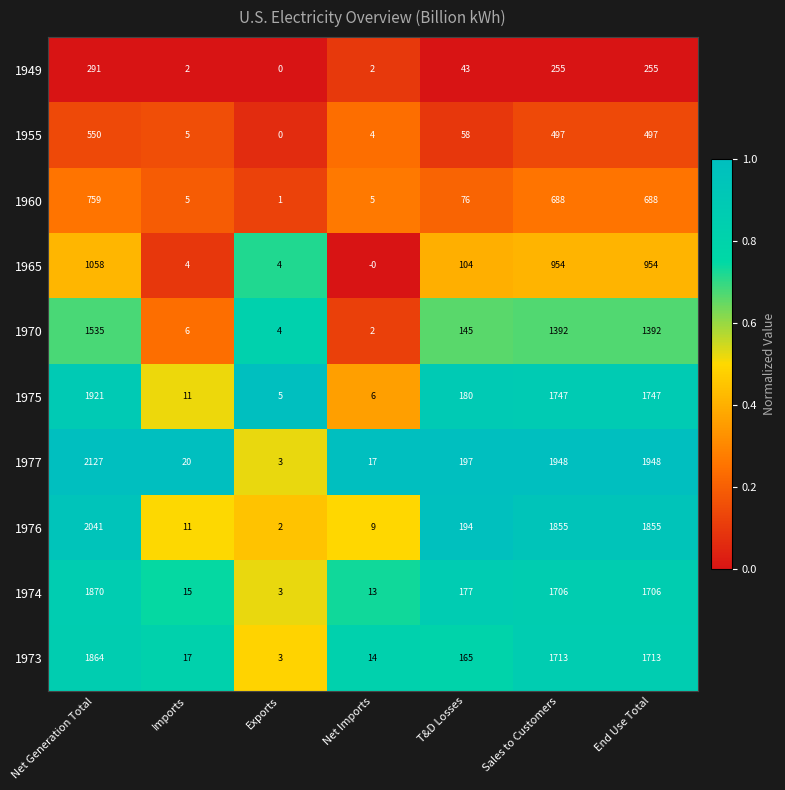

The 1977 series shows 1948 at Sales to Customers. True or false?

True